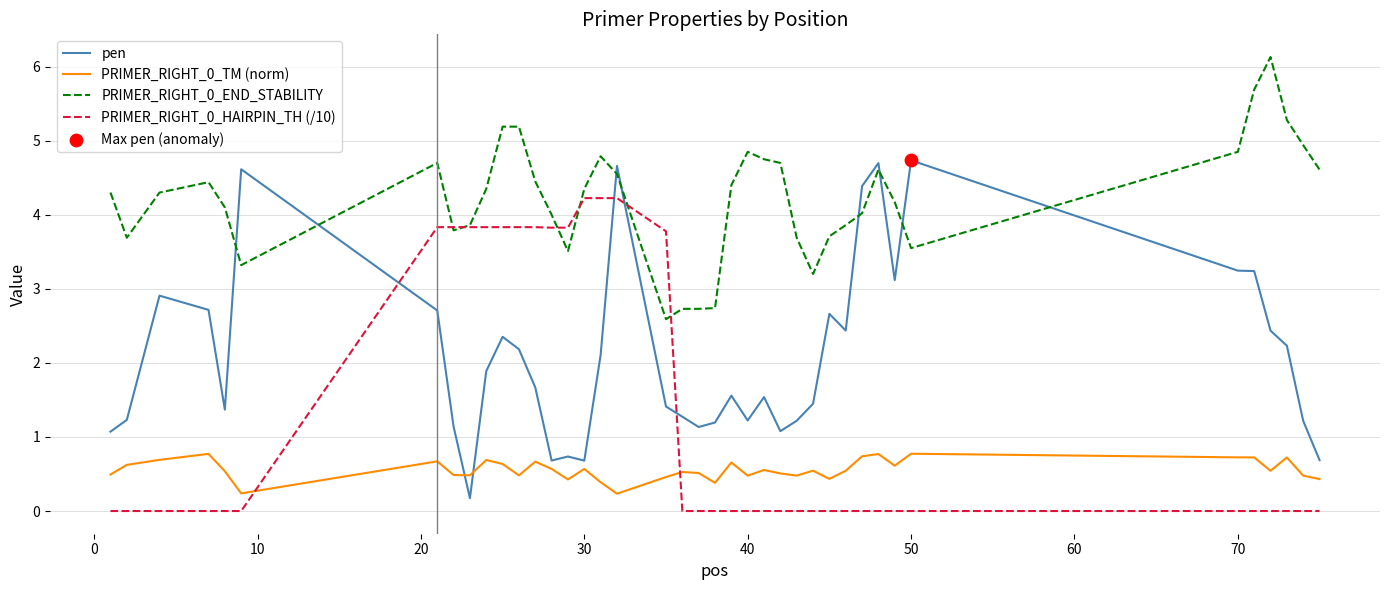

Which series has the largest total across all categories?

PRIMER_RIGHT_0_END_STABILITY